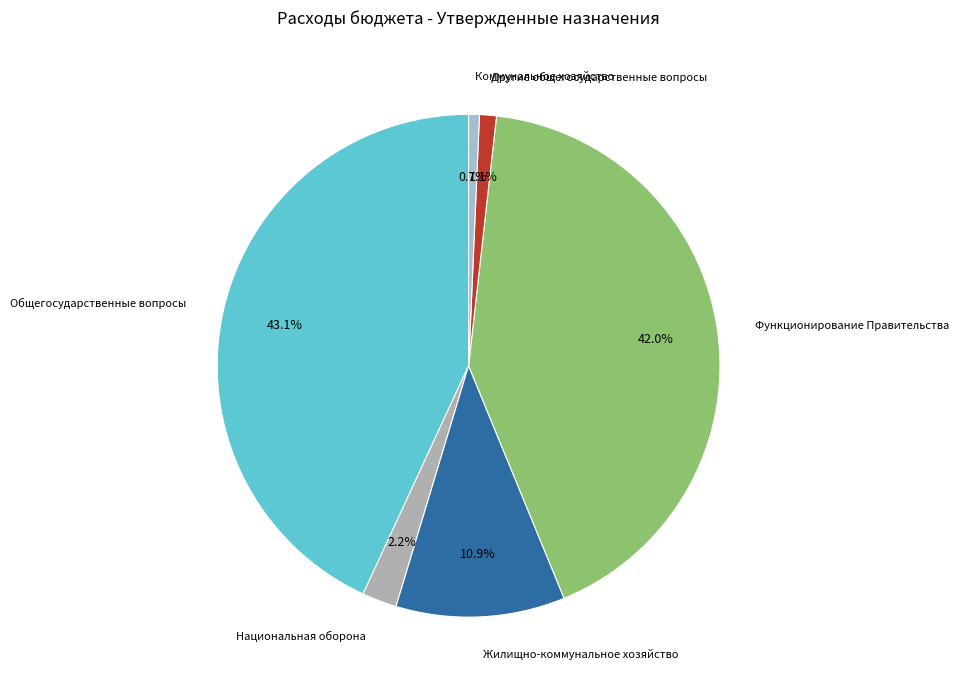

The Другие общегосударственные вопросы slice represents 1% of the pie. True or false?

True